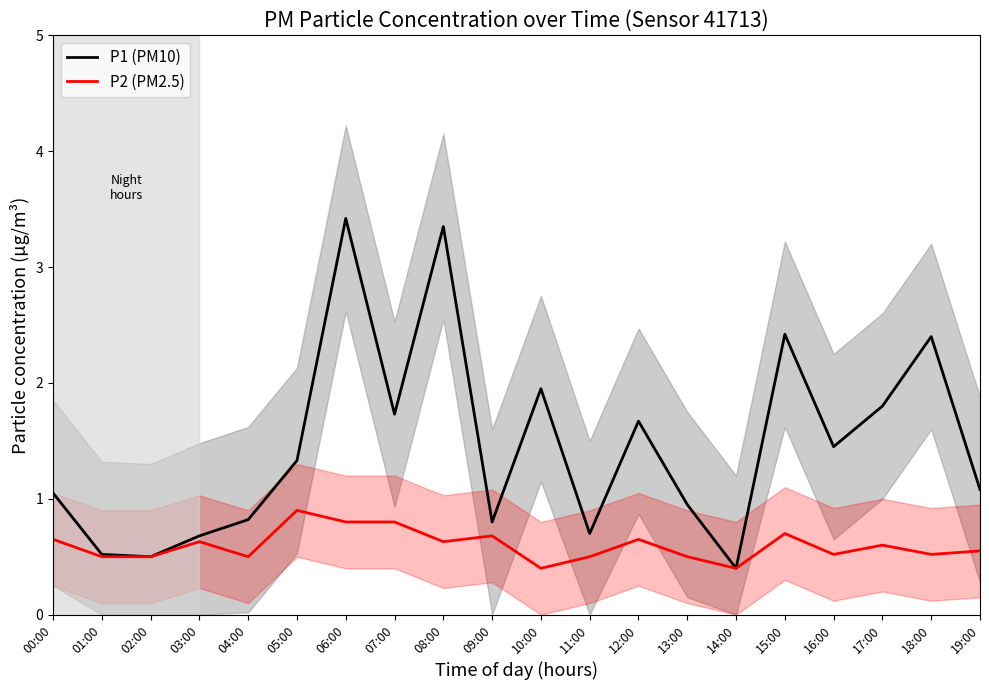

Which category has the highest value in the P2 (PM2.5) series?

05:00